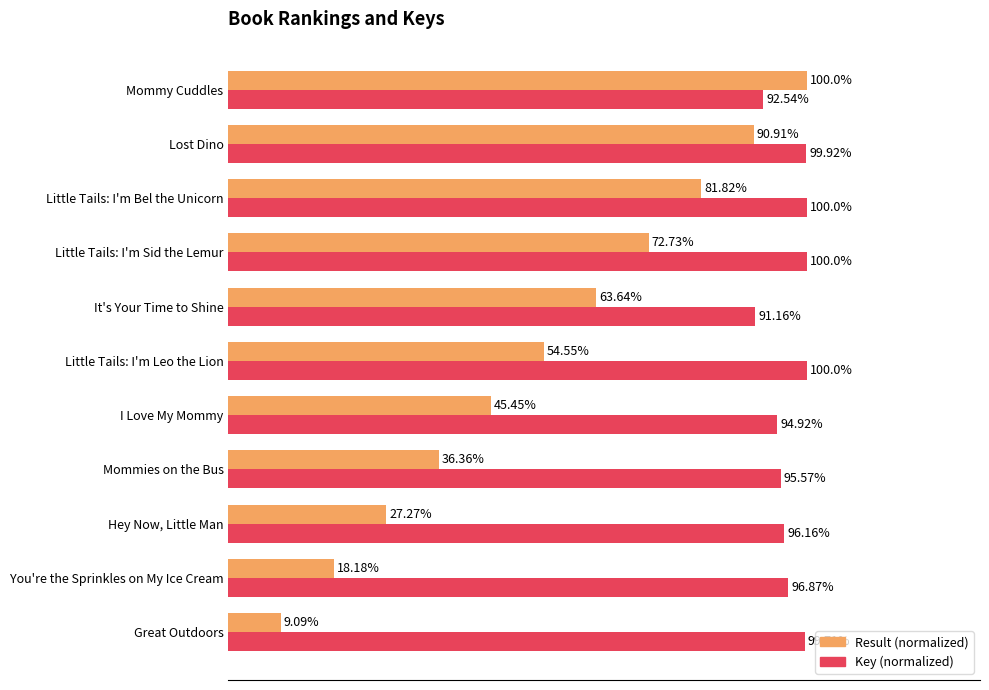

Which series has the largest range (max minus min)?

Result (normalized)